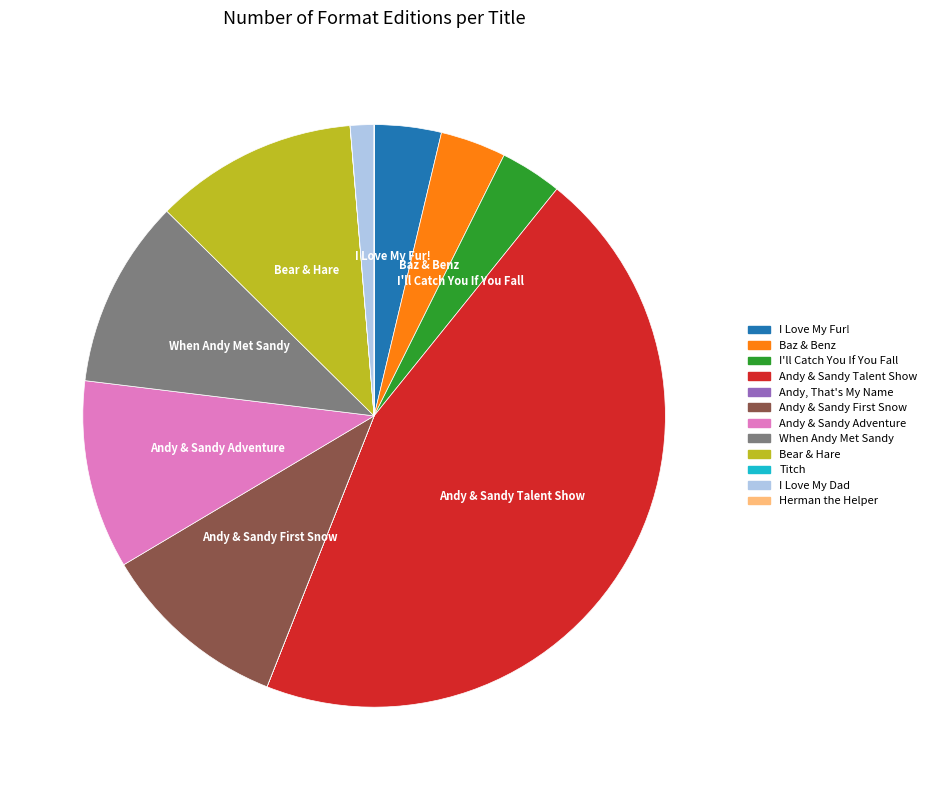

Is there any slice that represents more than half of the pie?

No